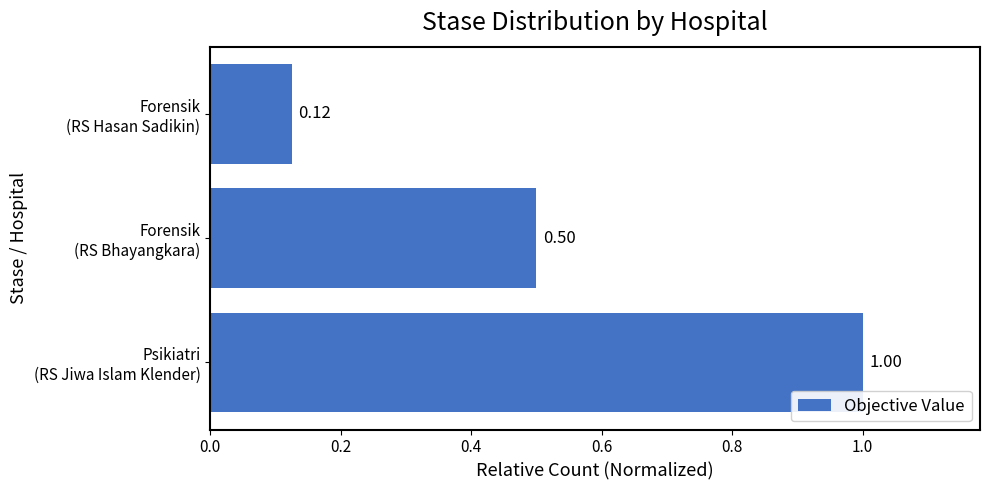

What is the sum of all values?

1.6